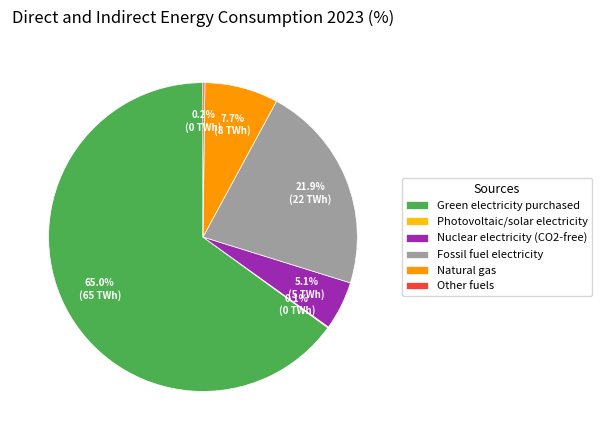

What percentage is NOT represented by Natural gas?

92.3%